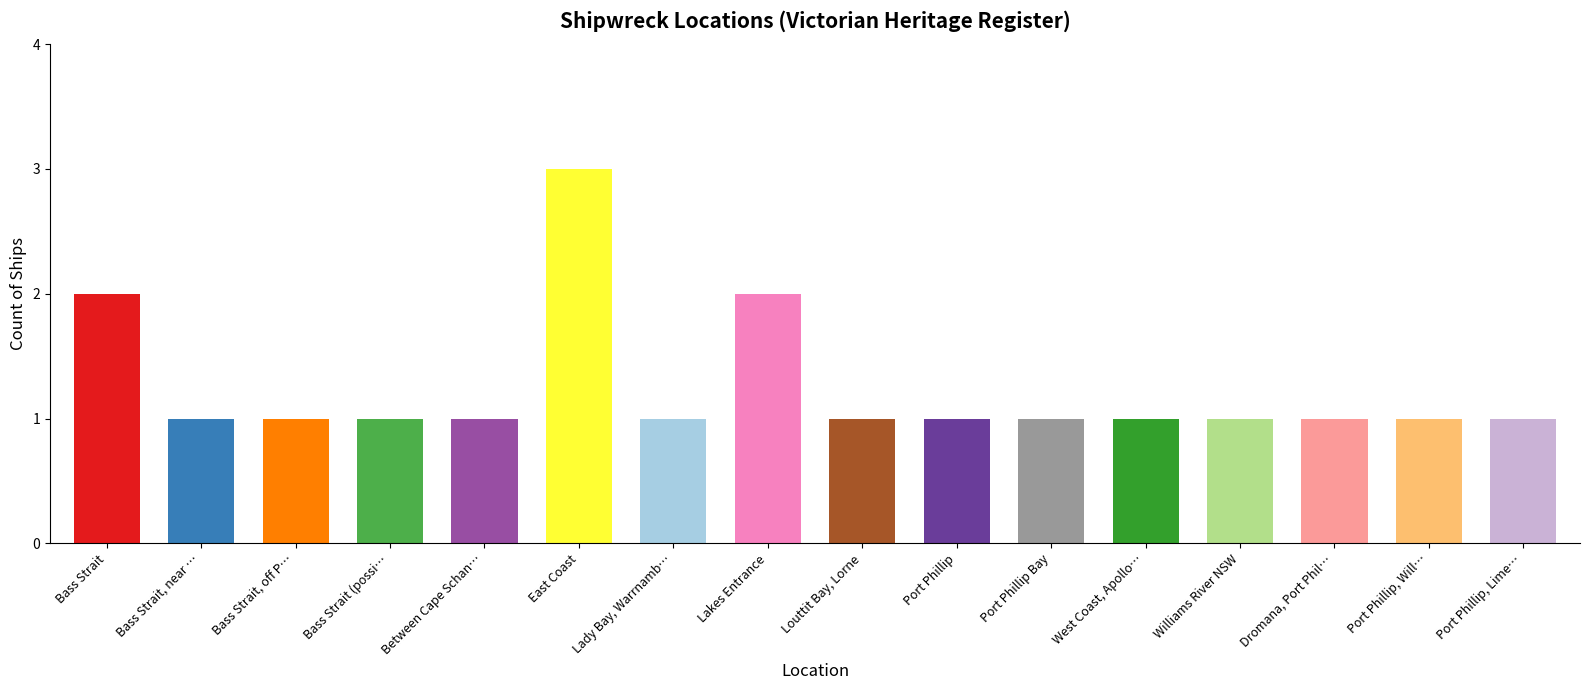

Which category has the highest value across all series?

East Coast